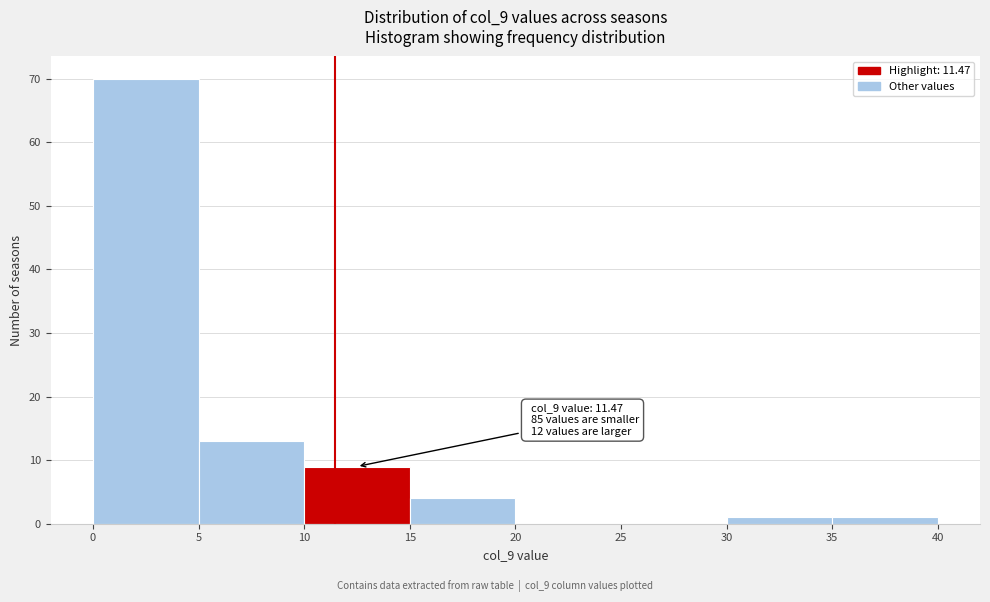

Which range on the x-axis has the tallest bar?

0 to 5